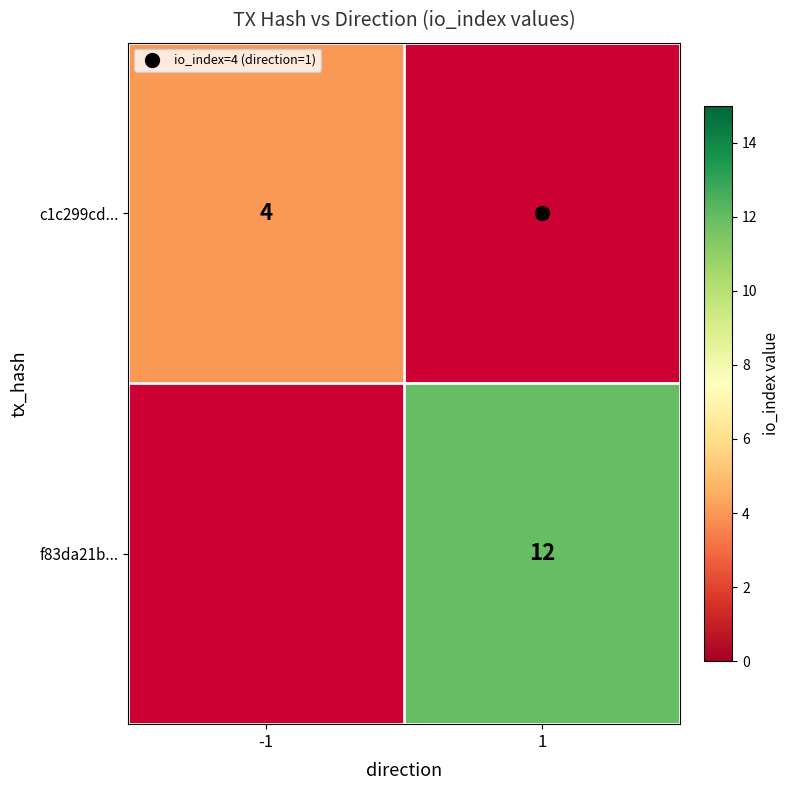

Is it true that c1c299cd... equals 4.0 at -1?

True